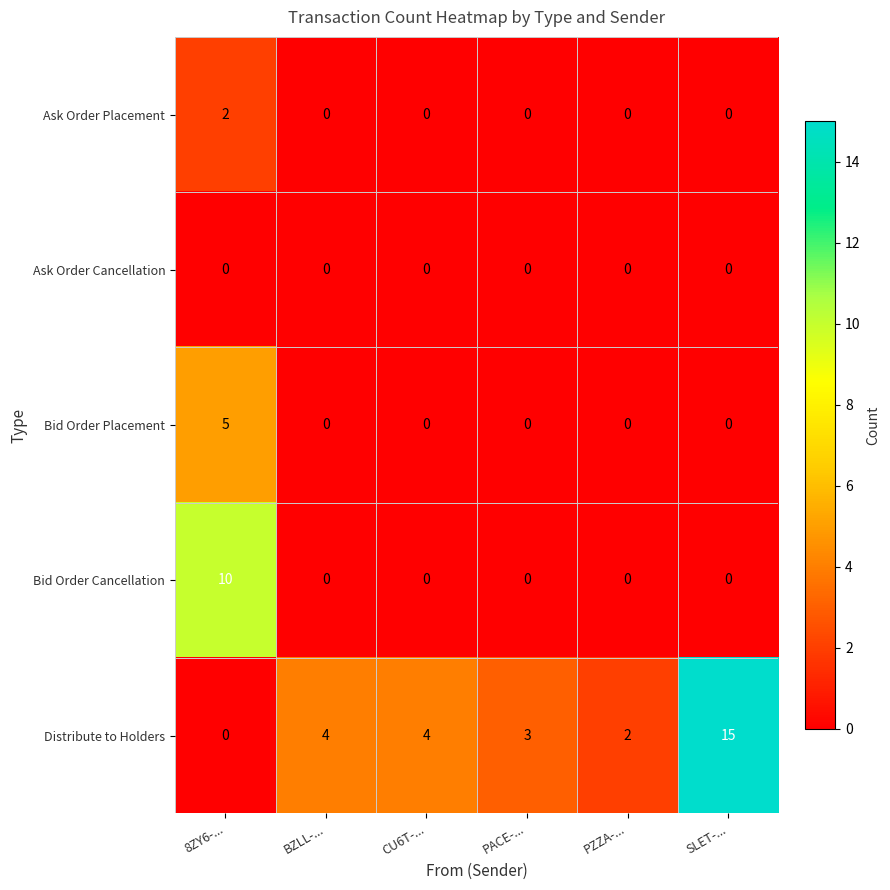

List the series in order of their peak value, highest first.

Distribute to Holders, Bid Order Cancellation, Bid Order Placement, Ask Order Placement, Ask Order Cancellation